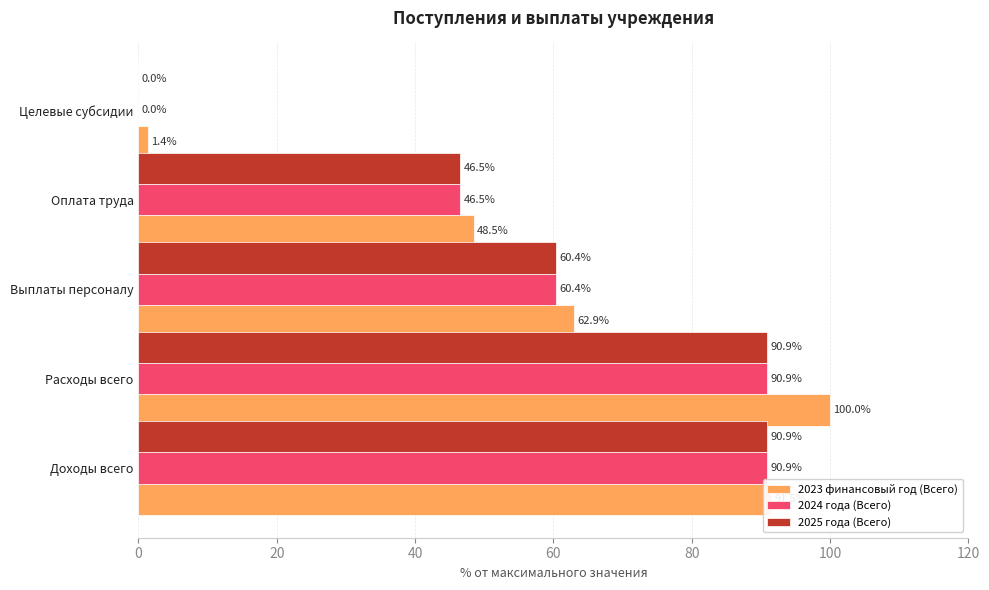

Is the value of 2025 года (Всего) at Целевые субсидии greater than the value of 2023 финансовый год (Всего) at Расходы всего?

No